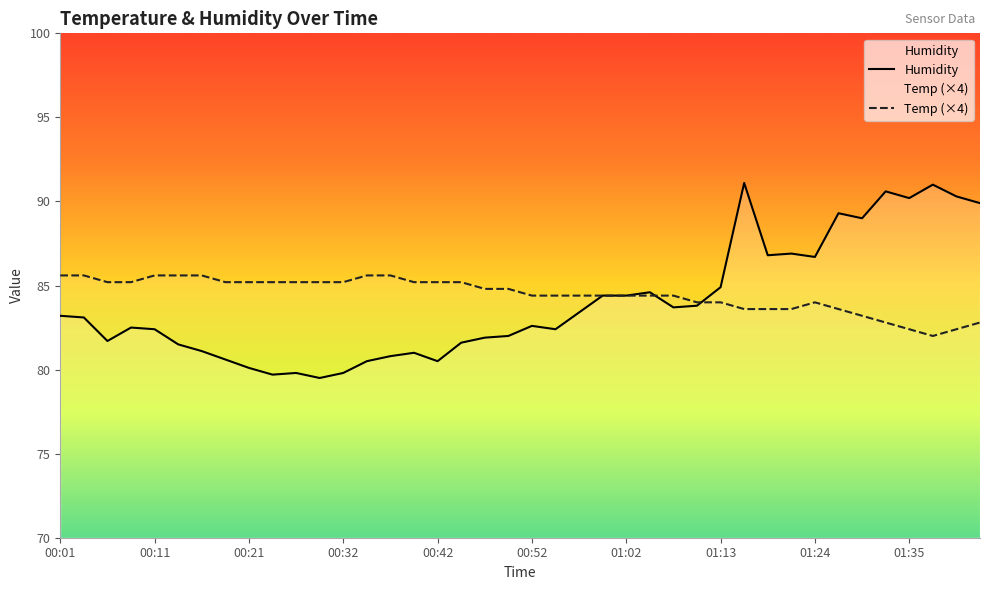

Reading left to right, transcribe all the data shown in this chart.

Temp: 85.6	85.6	85.2	85.2	85.6	85.6	85.6	85.2	85.2	85.2	85.2	85.2	85.2	85.6	85.6	85.2	85.2	85.2	84.8	84.8	84.4	84.4	84.4	84.4	84.4	84.4	84.4	84.0	84.0	83.6	83.6	83.6	84.0	83.6	83.2	82.8	82.4	82.0	82.4	82.8
Humidity: 83.2	83.1	81.7	82.5	82.4	81.5	81.1	80.6	80.1	79.7	79.8	79.5	79.8	80.5	80.8	81.0	80.5	81.6	81.9	82.0	82.6	82.4	83.4	84.4	84.4	84.6	83.7	83.8	84.9	91.1	86.8	86.9	86.7	89.3	89.0	90.6	90.2	91.0	90.3	89.9